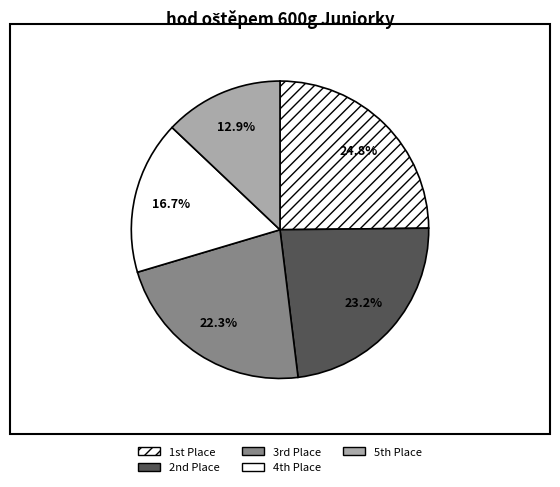

How many segments does this pie chart have?

5